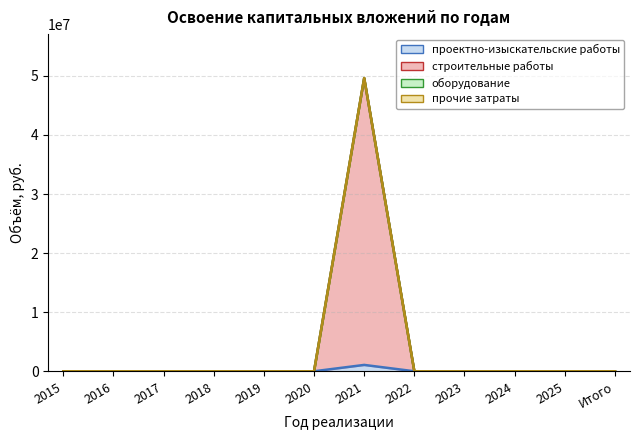

At which category is the sum across all series the highest?

2021